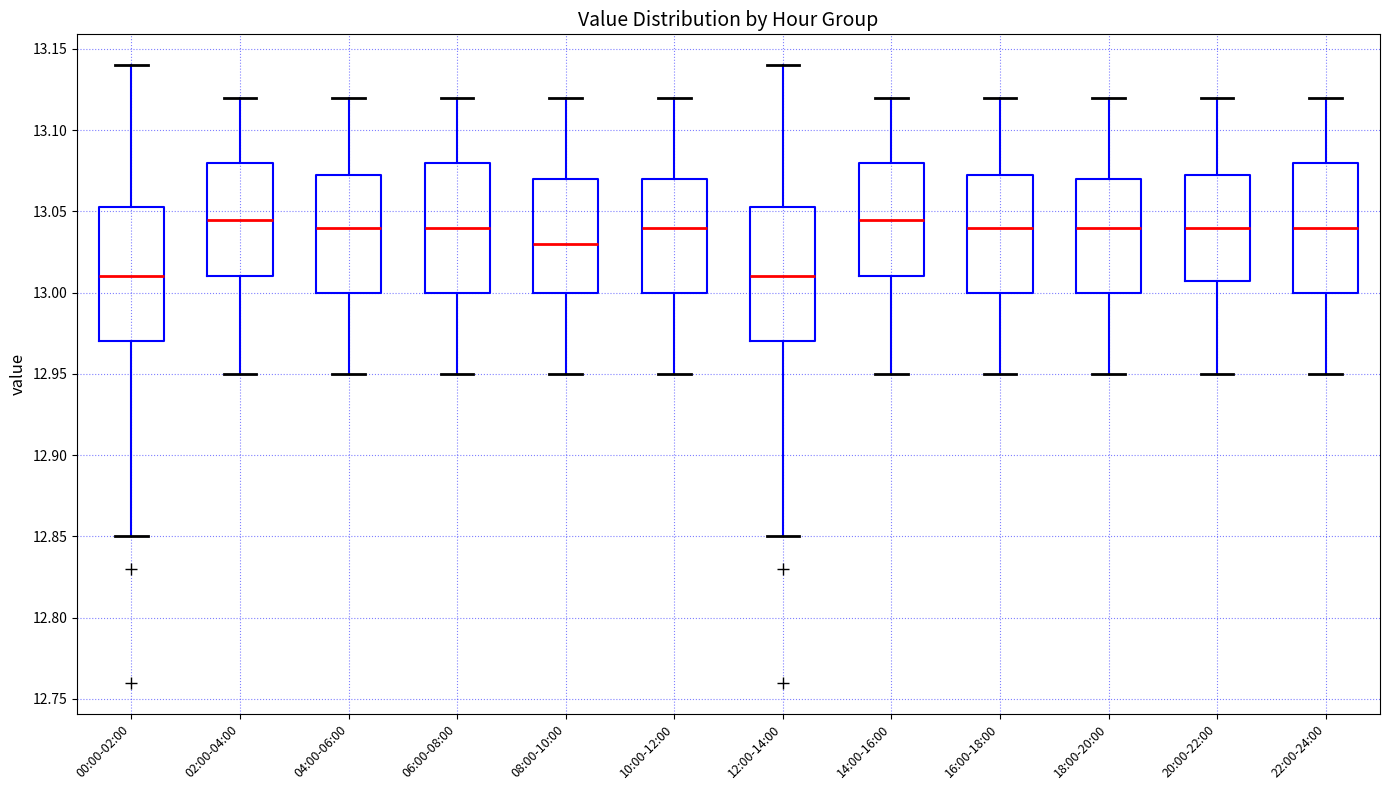

Reading left to right, transcribe this box plot: for each box, give where its median line is, the range the box spans, and where its two whiskers end, as read against the y-axis. The values are not printed on the chart, so give them approximately, as read against the axis.

00:00-02:00: median 13.010, box 12.970 to 13.055, whiskers 12.850 to 13.140
02:00-04:00: median 13.045, box 13.010 to 13.080, whiskers 12.950 to 13.120
04:00-06:00: median 13.040, box 13.000 to 13.075, whiskers 12.950 to 13.120
06:00-08:00: median 13.040, box 13.000 to 13.080, whiskers 12.950 to 13.120
08:00-10:00: median 13.030, box 13.000 to 13.070, whiskers 12.950 to 13.120
10:00-12:00: median 13.040, box 13.000 to 13.070, whiskers 12.950 to 13.120
12:00-14:00: median 13.010, box 12.970 to 13.055, whiskers 12.850 to 13.140
14:00-16:00: median 13.045, box 13.010 to 13.080, whiskers 12.950 to 13.120
16:00-18:00: median 13.040, box 13.000 to 13.075, whiskers 12.950 to 13.120
18:00-20:00: median 13.040, box 13.000 to 13.070, whiskers 12.950 to 13.120
20:00-22:00: median 13.040, box 13.010 to 13.075, whiskers 12.950 to 13.120
22:00-24:00: median 13.040, box 13.000 to 13.080, whiskers 12.950 to 13.120